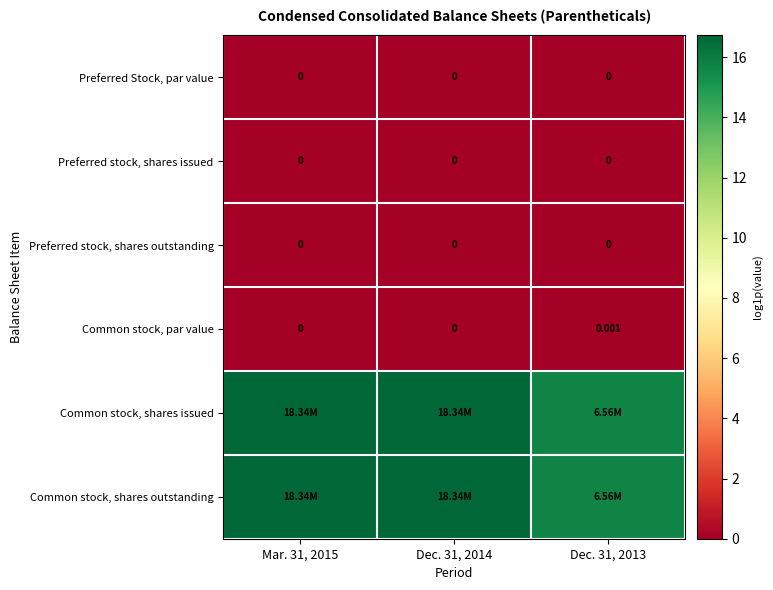

List the labels in order of Preferred stock, shares issued value, largest first.

Mar. 31, 2015, Dec. 31, 2014, Dec. 31, 2013